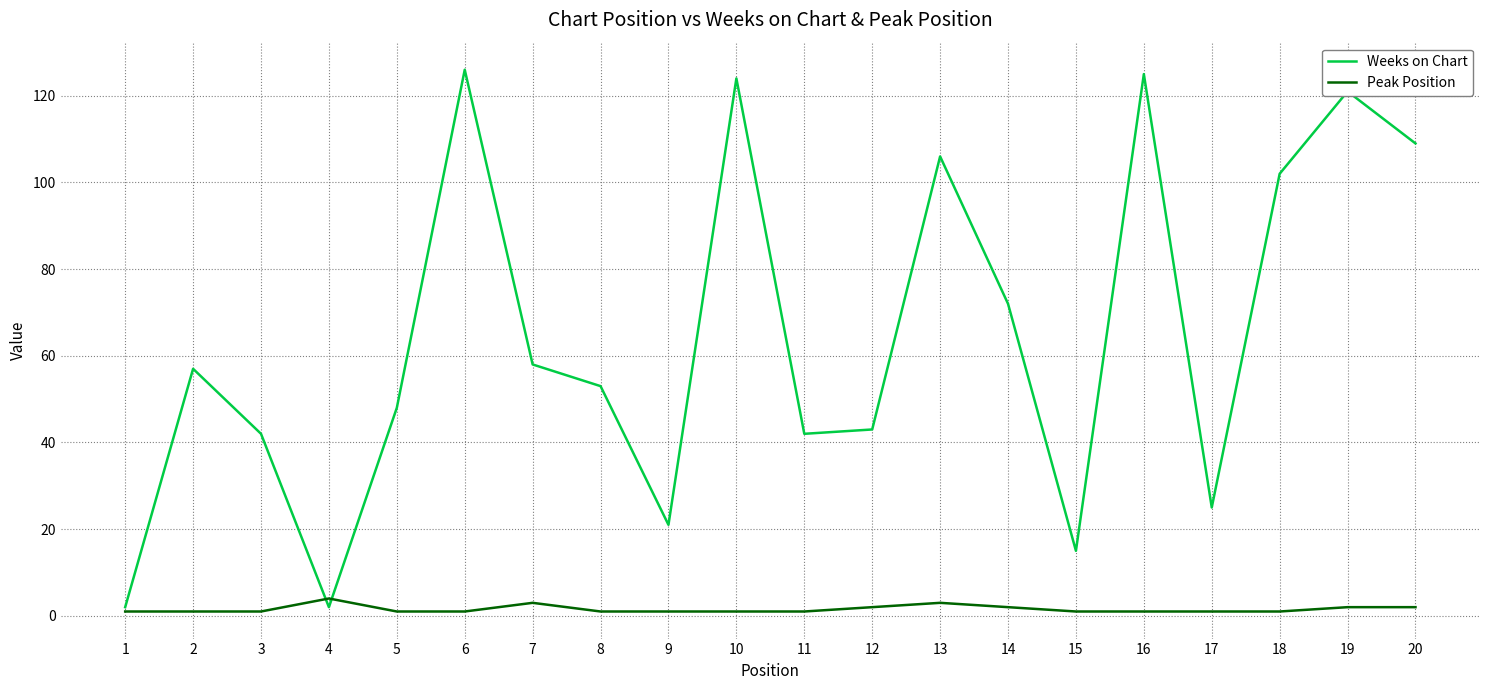

Is it true that Weeks on Chart equals 19 at 14?

False